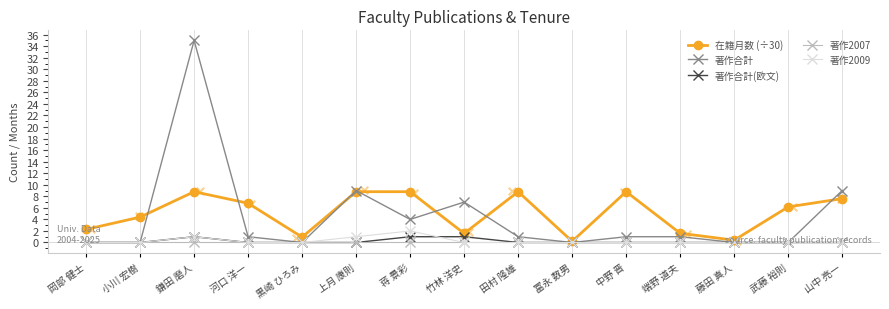

What is the total value across all series at 山中 亮一?

16.6